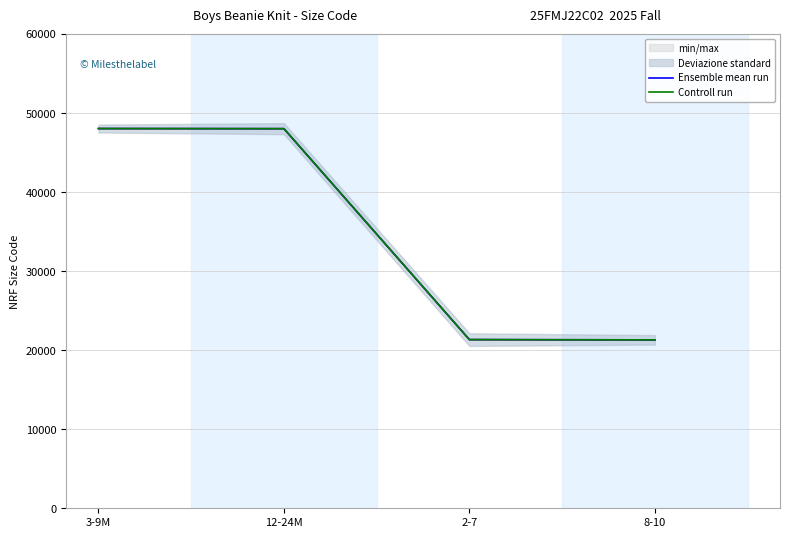

What is the value of the Controll run point at the 4th from the left?

21305